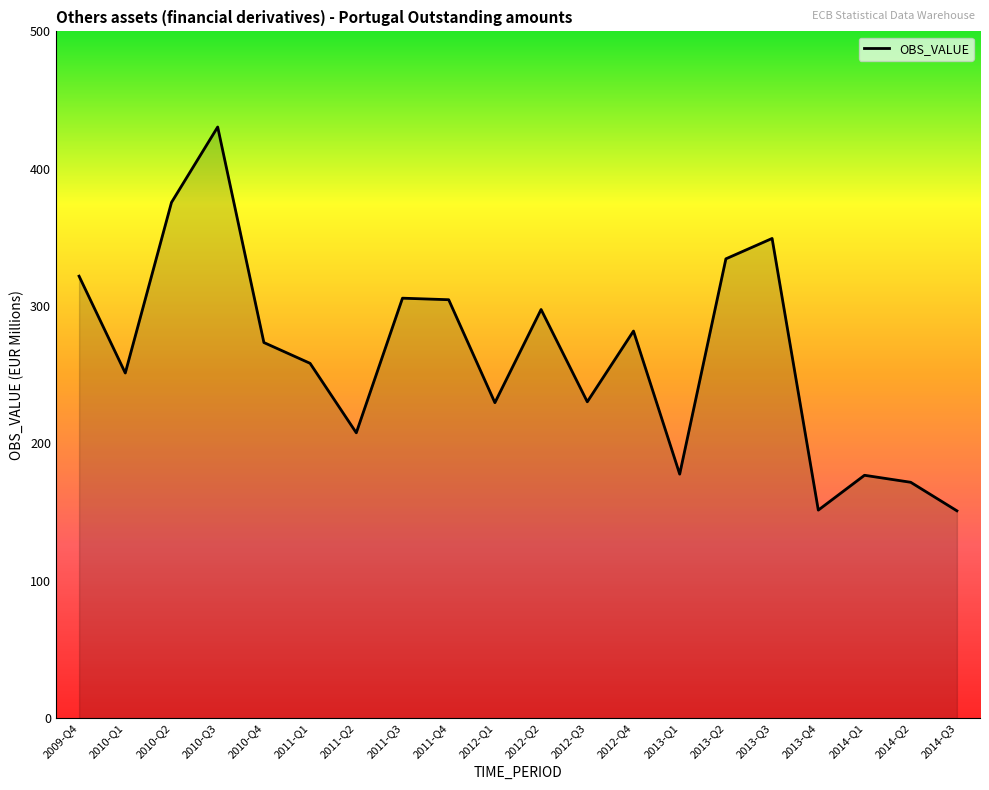

What is the change in value from 2012-Q2 to 2013-Q4?

-146.1